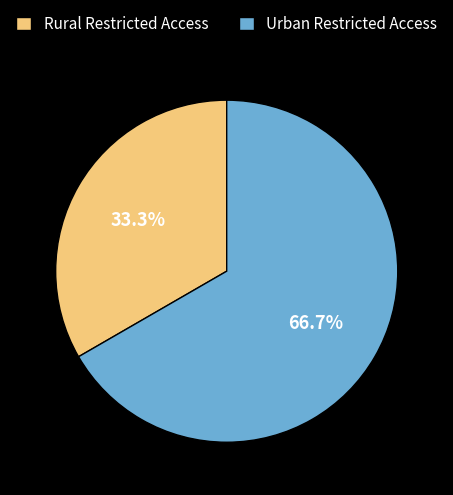

The Urban Restricted Access slice represents 67% of the pie. True or false?

True